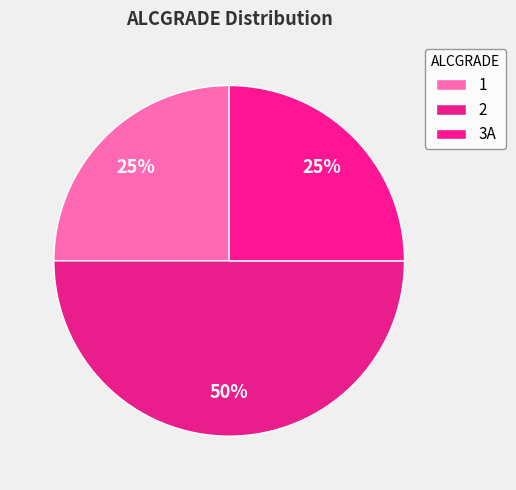

How many segments does this pie chart have?

3